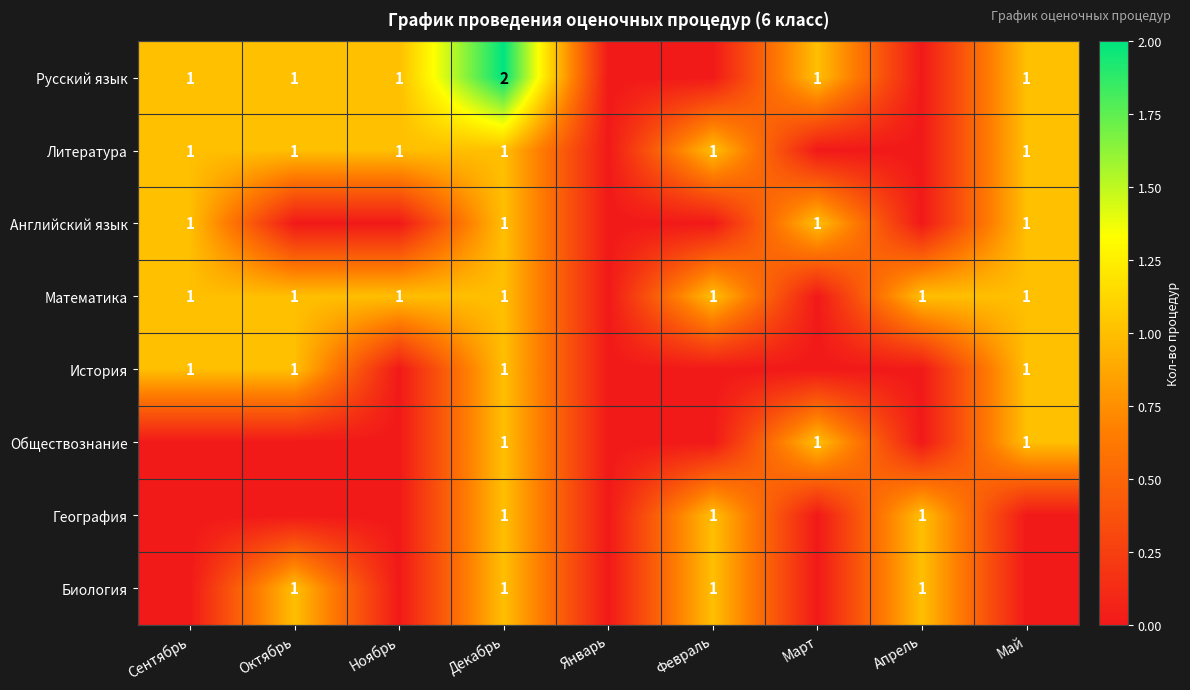

What is the total value across all series at Декабрь?

9